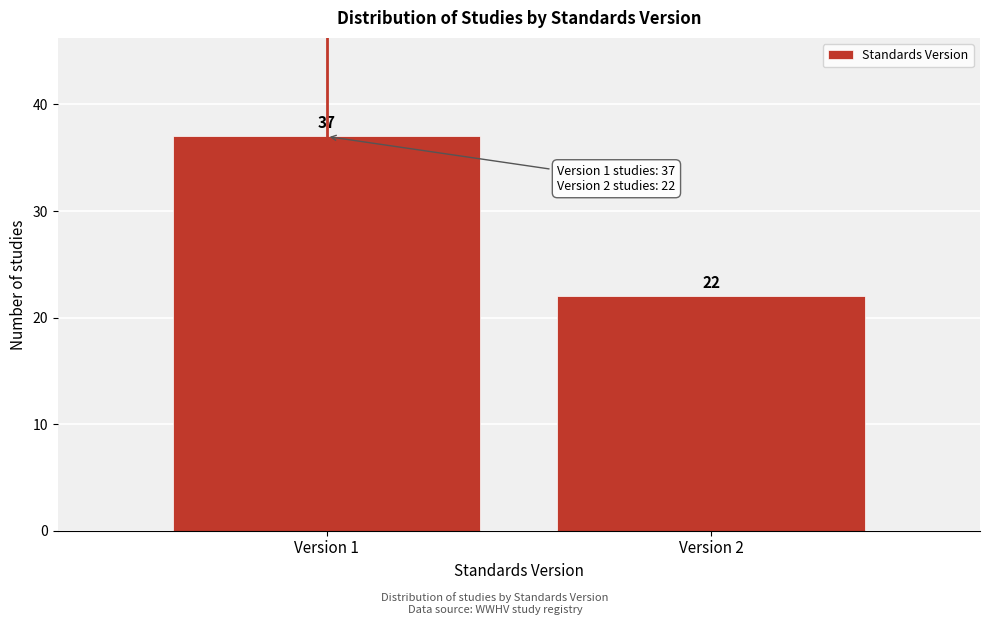

Reading right to left, transcribe all the data shown in this chart.

22	37